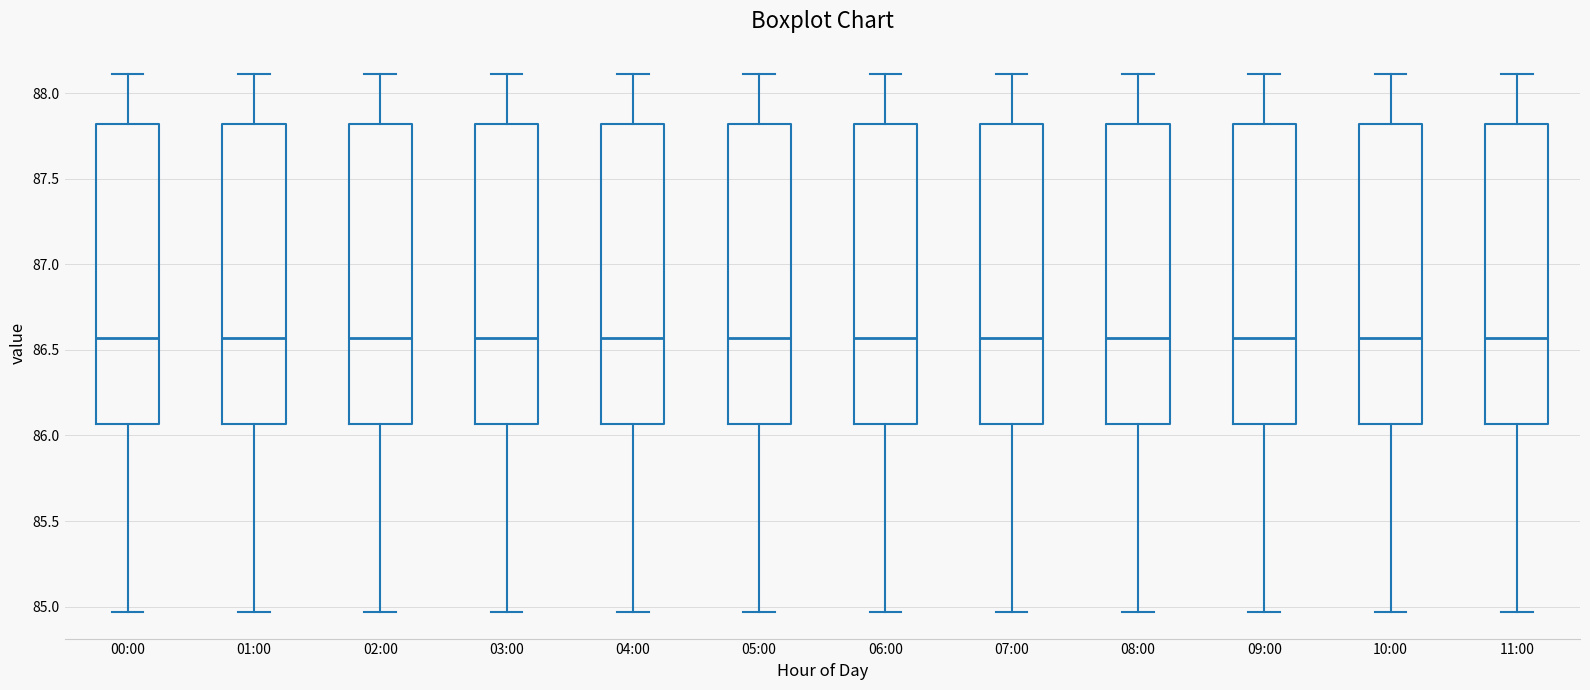

Reading left to right, read every box against the y-axis: the position of its median line, the range the box covers, and the ends of its whiskers. The values are not printed on the chart, so give them approximately, as read against the axis.

00:00: median 86.55, box 86.05 to 87.80, whiskers 84.95 to 88.10
01:00: median 86.55, box 86.05 to 87.80, whiskers 84.95 to 88.10
02:00: median 86.55, box 86.05 to 87.80, whiskers 84.95 to 88.10
03:00: median 86.55, box 86.05 to 87.80, whiskers 84.95 to 88.10
04:00: median 86.55, box 86.05 to 87.80, whiskers 84.95 to 88.10
05:00: median 86.55, box 86.05 to 87.80, whiskers 84.95 to 88.10
06:00: median 86.55, box 86.05 to 87.80, whiskers 84.95 to 88.10
07:00: median 86.55, box 86.05 to 87.80, whiskers 84.95 to 88.10
08:00: median 86.55, box 86.05 to 87.80, whiskers 84.95 to 88.10
09:00: median 86.55, box 86.05 to 87.80, whiskers 84.95 to 88.10
10:00: median 86.55, box 86.05 to 87.80, whiskers 84.95 to 88.10
11:00: median 86.55, box 86.05 to 87.80, whiskers 84.95 to 88.10